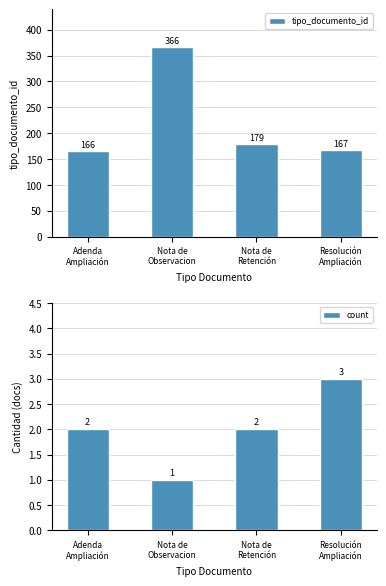

What is the sum of all count values?

8